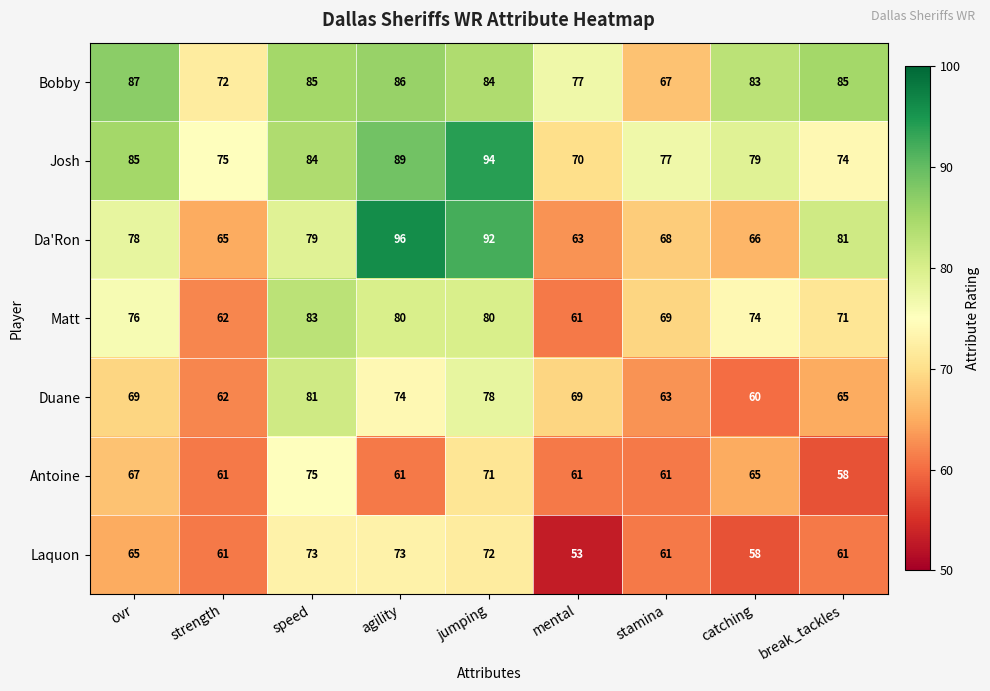

At which label is Matt closest to 72?

break_tackles